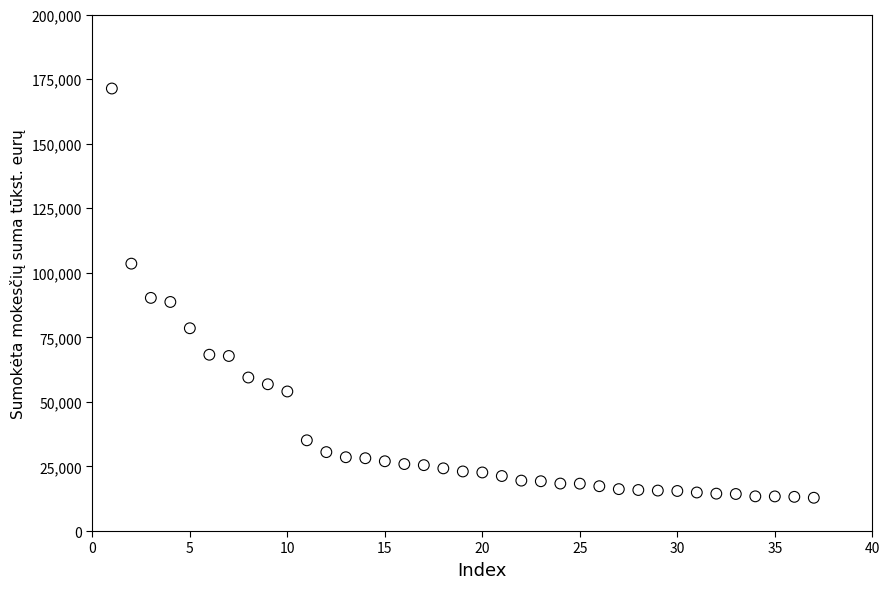

What is the range of X values (max minus min)?

36